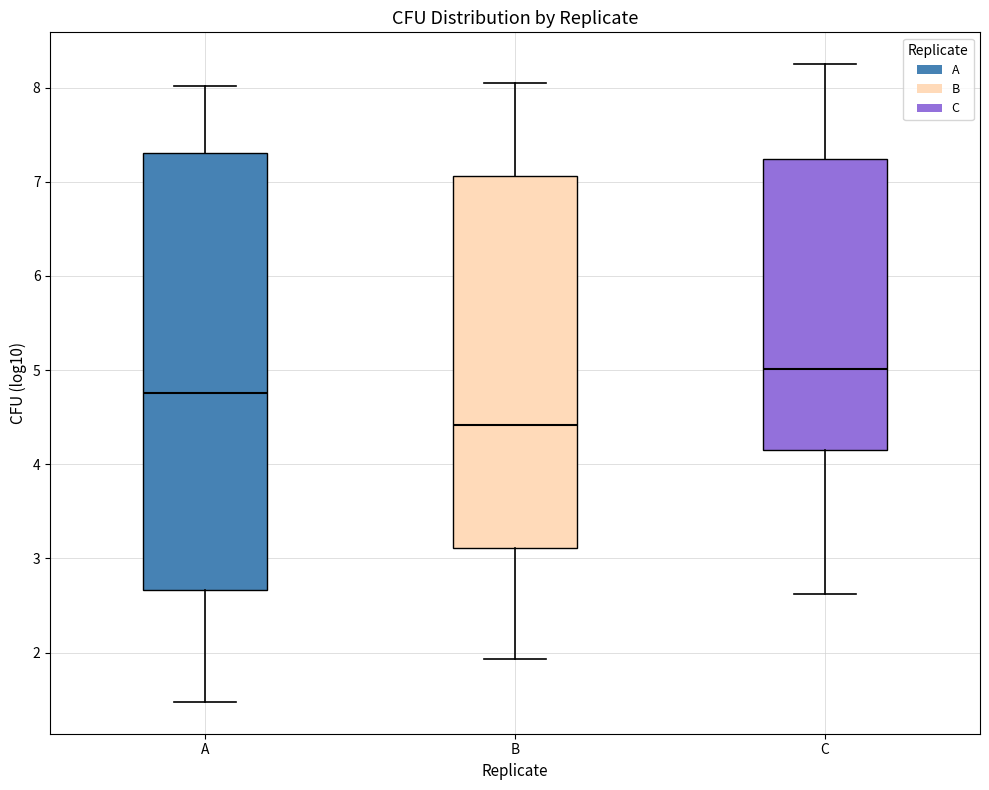

Comparing the boxes themselves (not the whiskers), which one is the tallest?

A